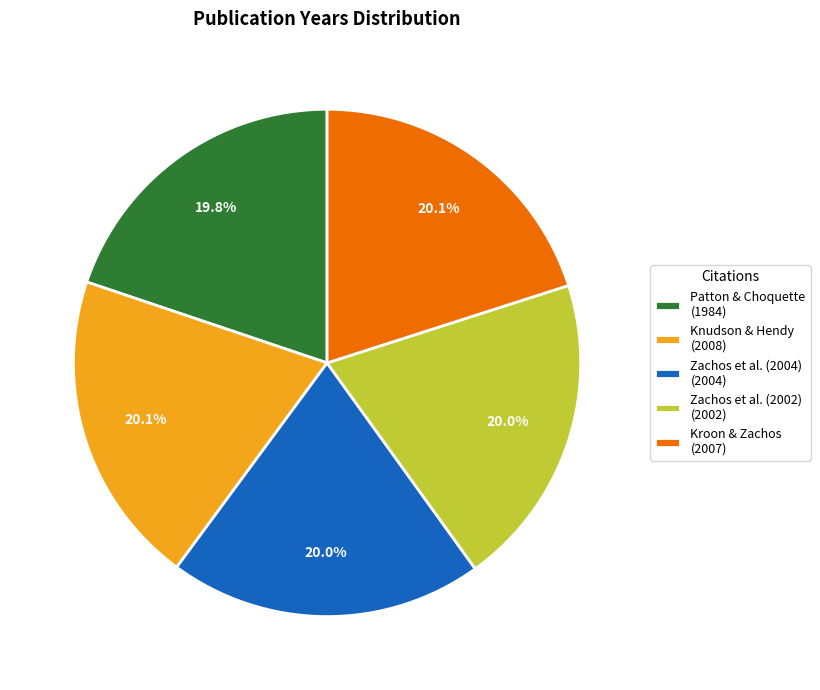

Approximately how many times larger is the value at Kroon & Zachos (2007) compared to Zachos et al. (2004) (2004)?

1.0